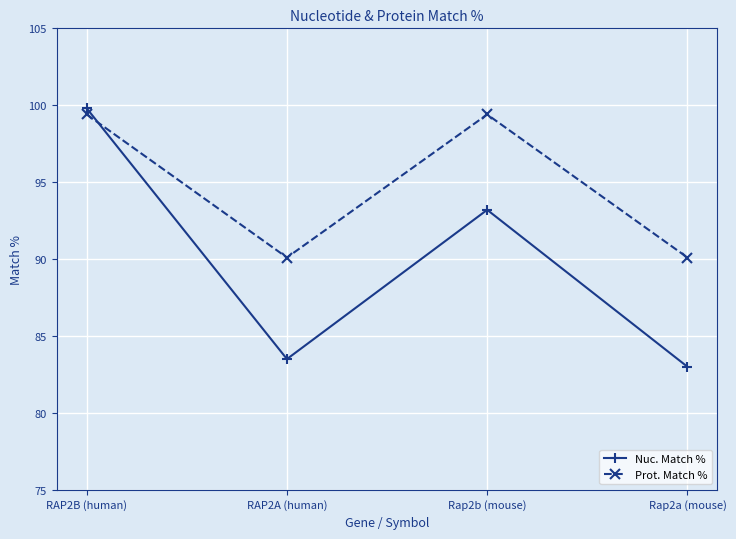

At which category does Nuc. Match % reach its first local valley?

RAP2A (human)